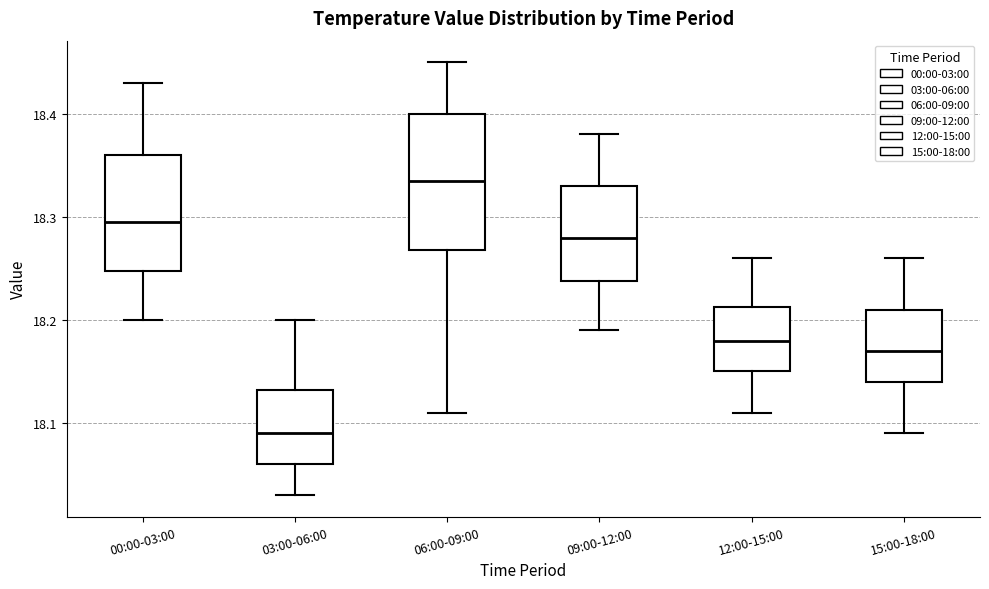

Comparing the boxes themselves (not the whiskers), which one is the tallest?

06:00-09:00